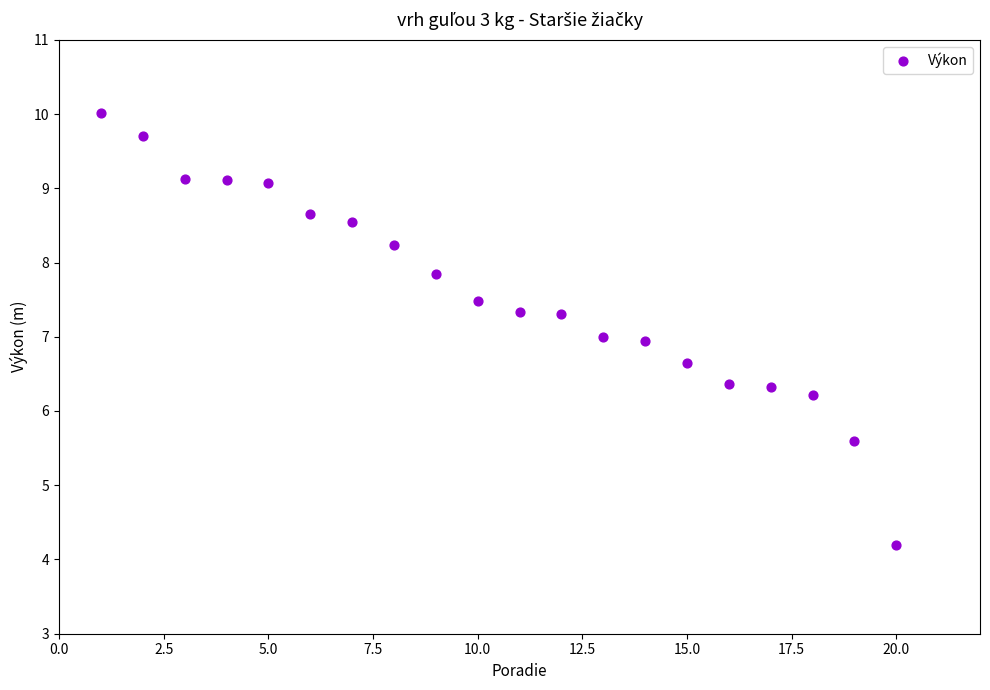

What is the range of X values (max minus min)?

19.0